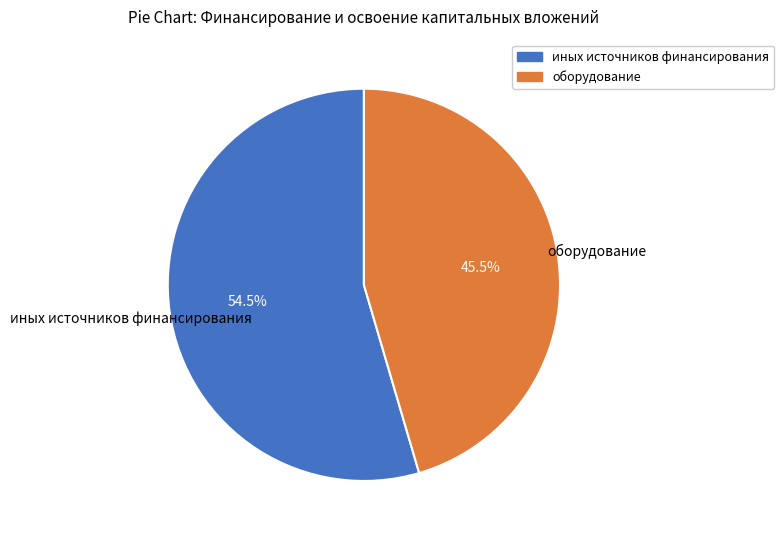

What is the largest slice in the pie chart?

иных источников финансирования